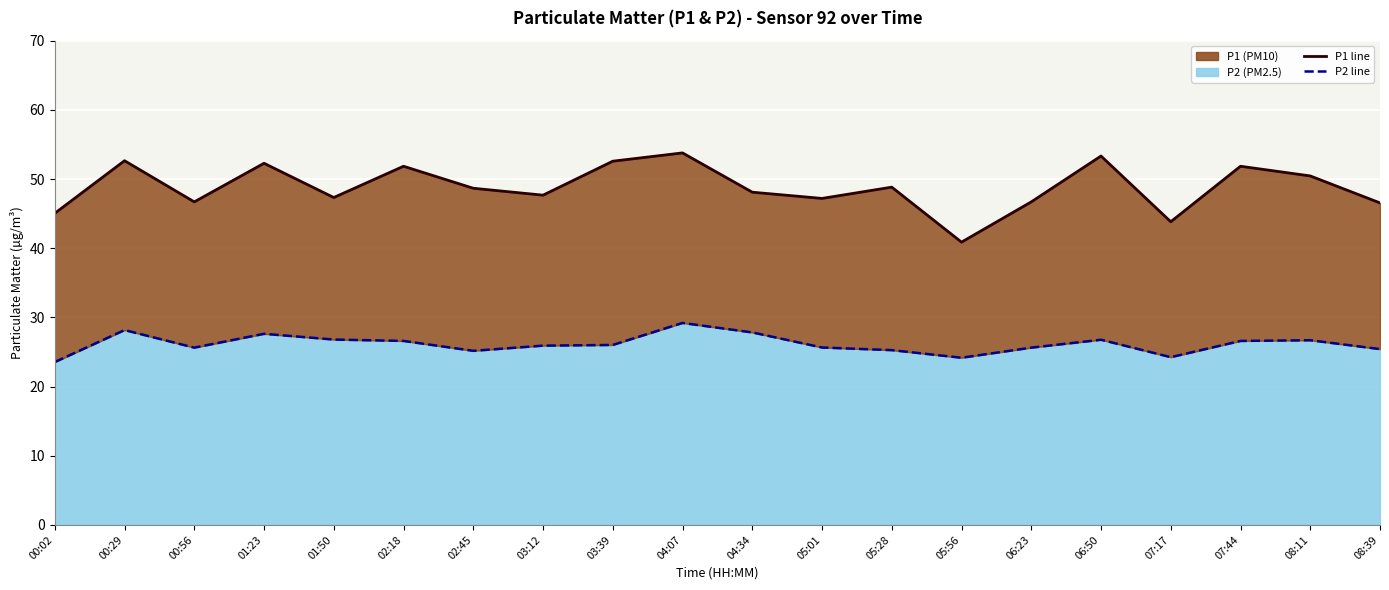

What are all the series names shown in the legend?

P1 line, P2 line